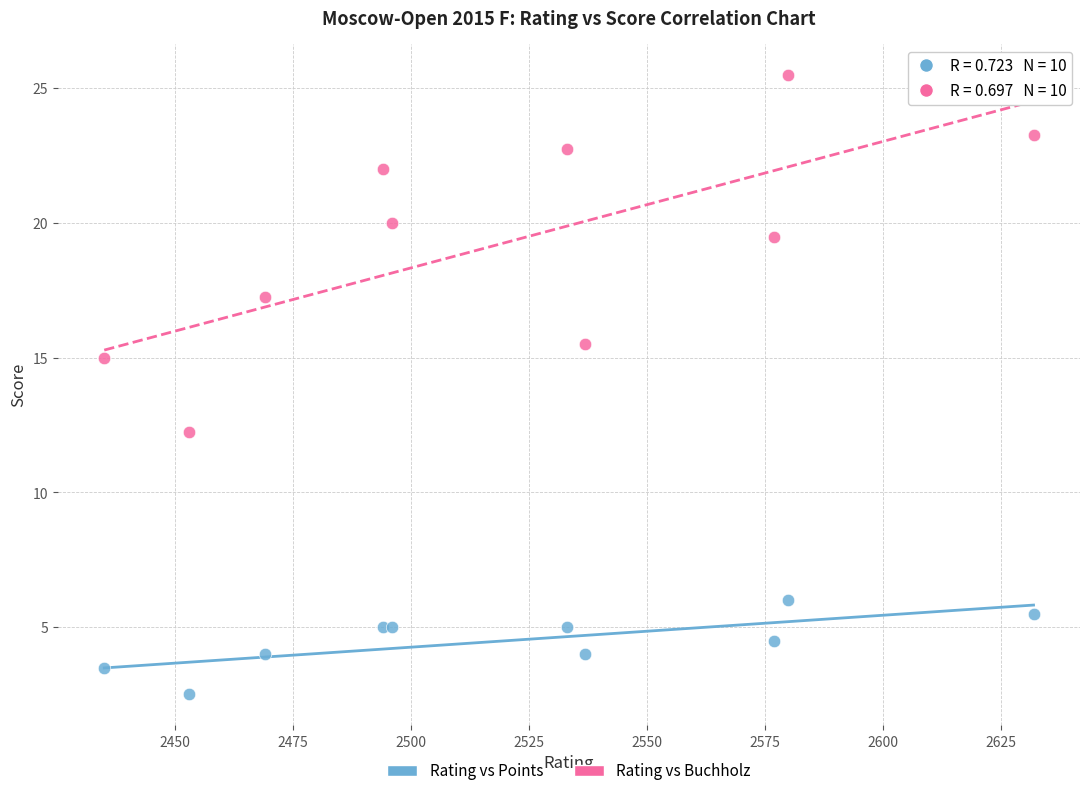

What are all the series names shown in the legend?

Rating vs Points, Rating vs Buchholz